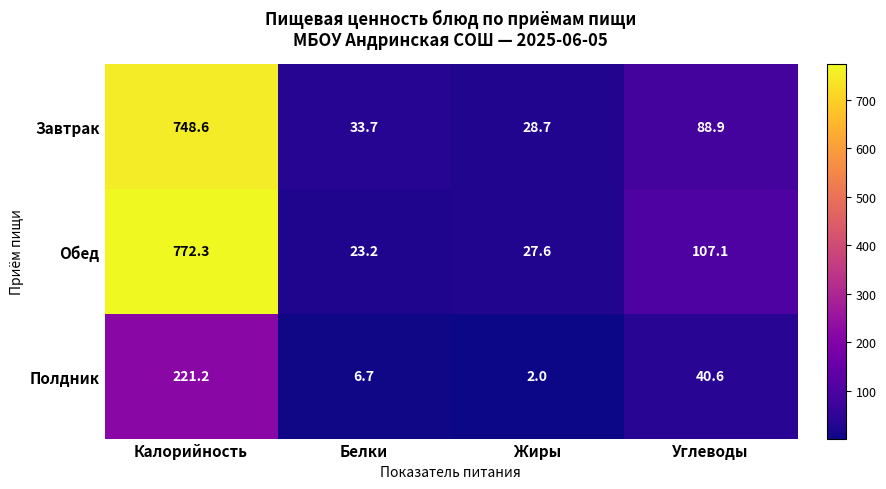

True or false: Завтрак has a value of 88.9 at Углеводы.

True